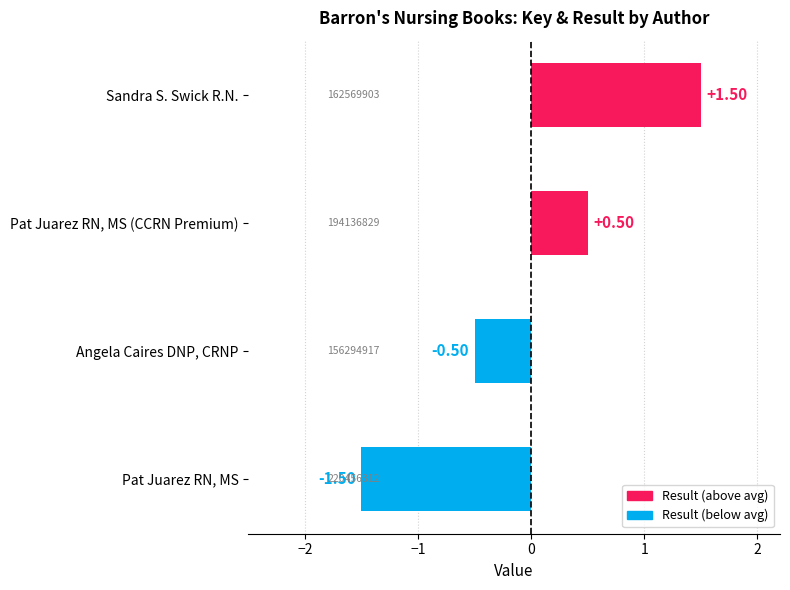

How many positive values are there?

2